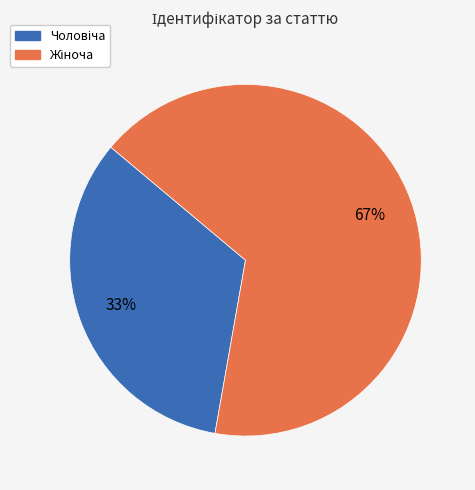

Does any single category account for the majority?

Yes